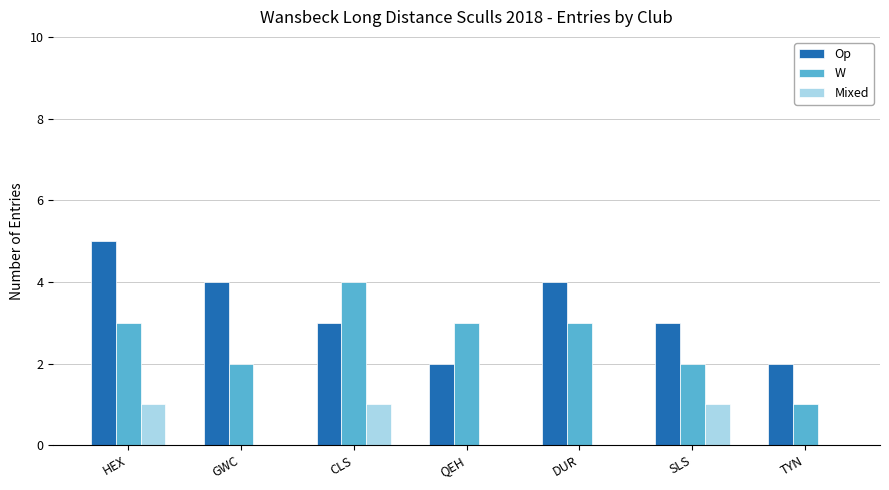

Are the bars grouped side by side (vs. stacked)?

Yes